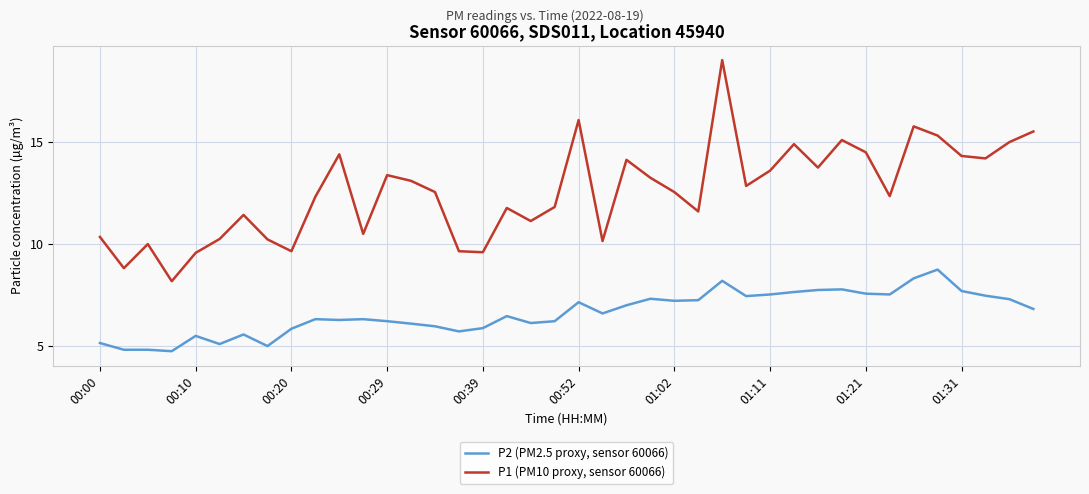

Which series has the largest total across all categories?

P1 (PM10 proxy, sensor 60066)